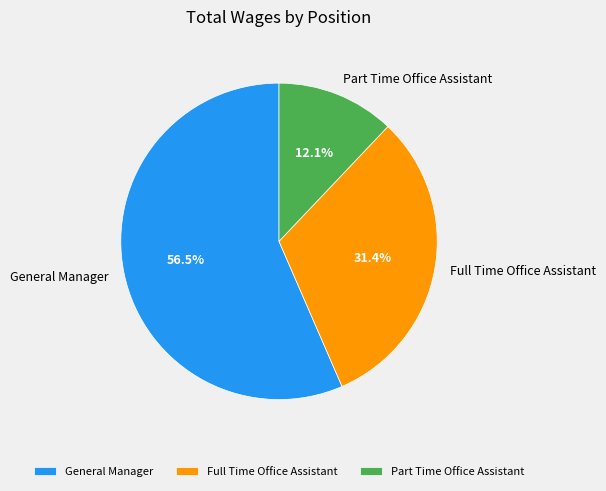

To the nearest percent, what is the difference between the Full Time Office Assistant and Part Time Office Assistant slice percentages?

19%